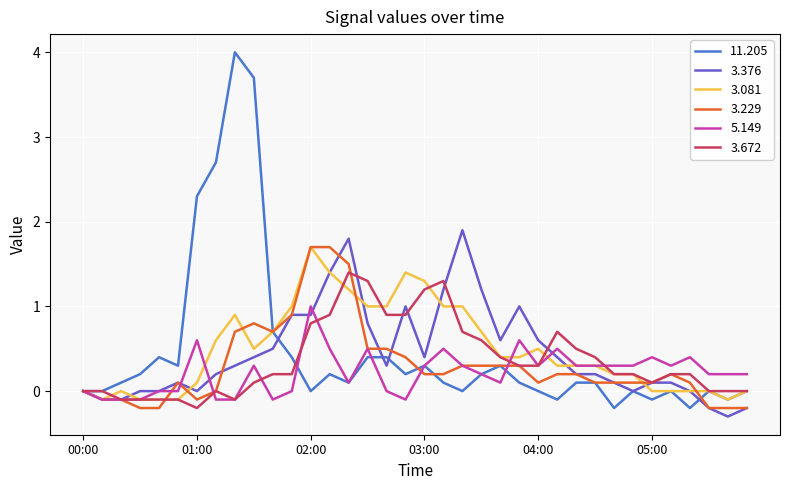

Which series has the widest spread of values?

11.205